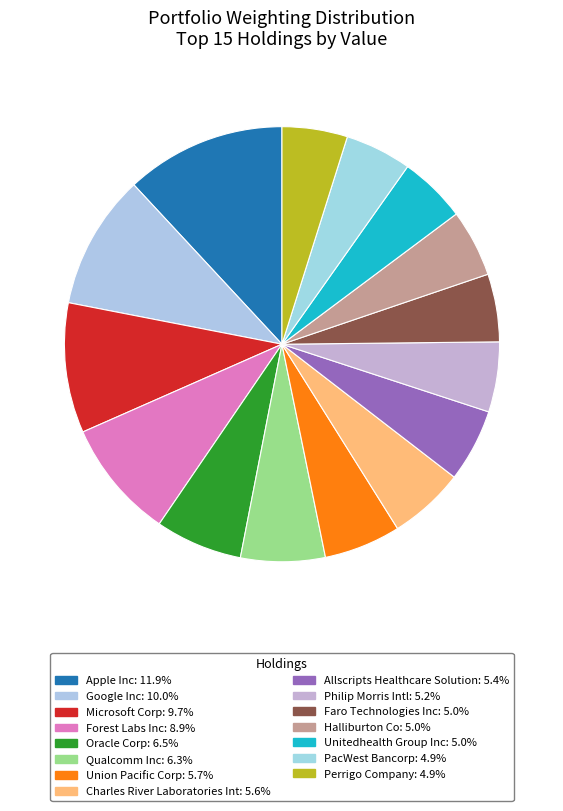

Count the number of slices in the pie.

15